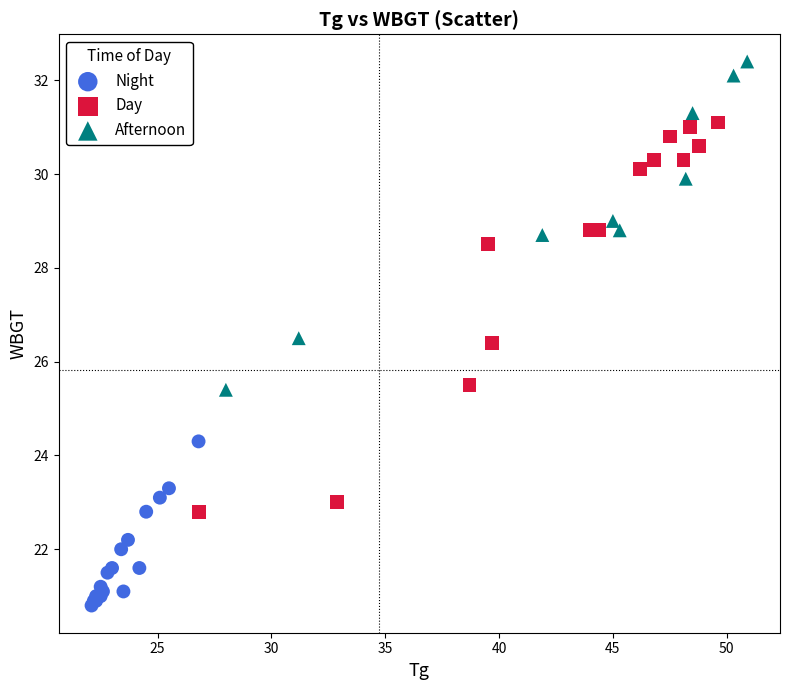

What are all the series names shown in the legend?

Night, Day, Afternoon